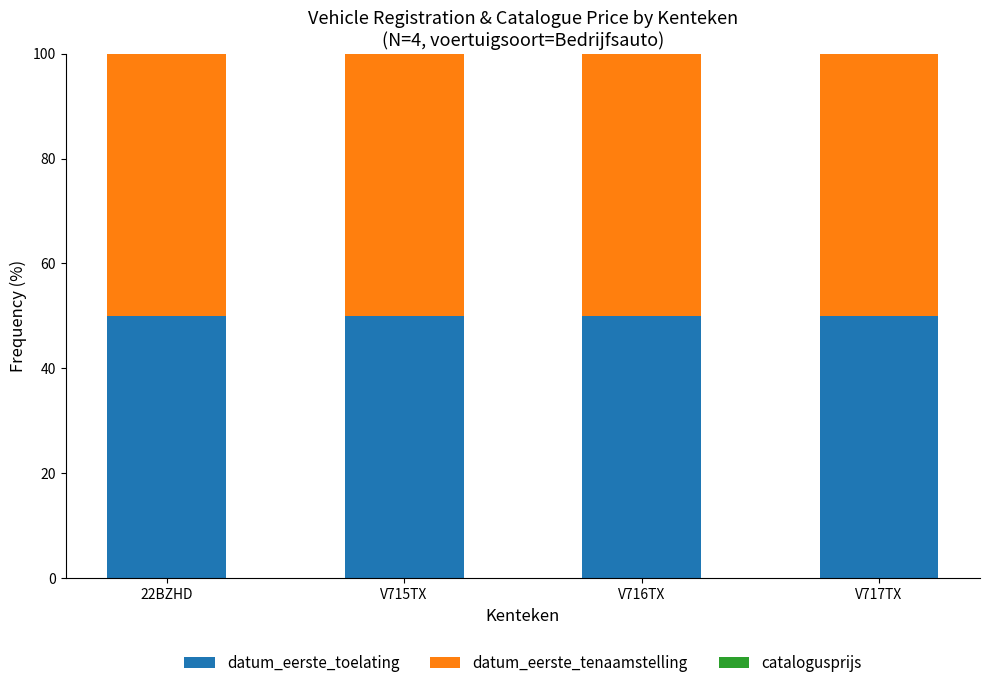

True or false: datum_eerste_toelating has a value of 50.0 at V715TX.

True